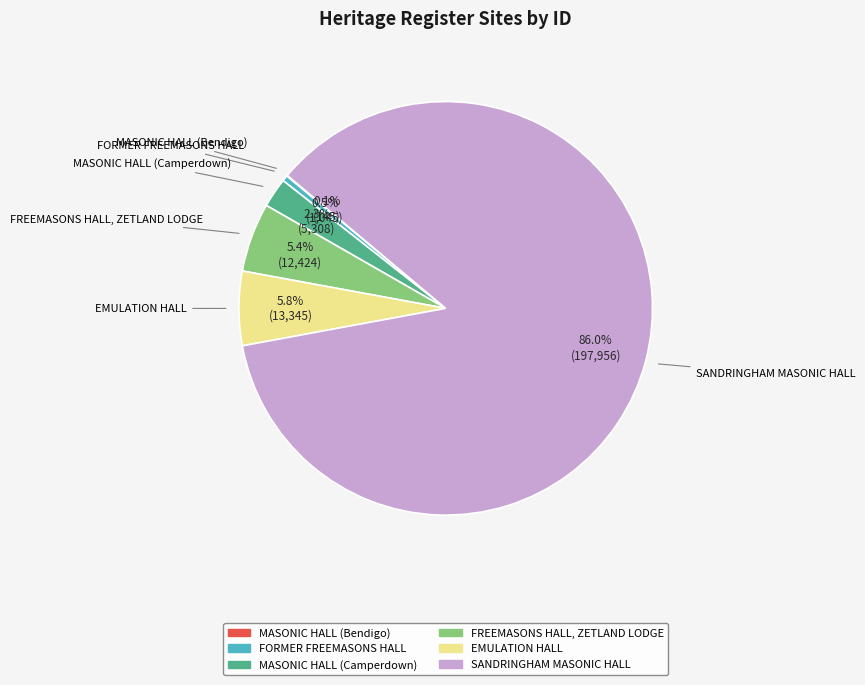

Combined, do SANDRINGHAM MASONIC HALL and MASONIC HALL (Camperdown) account for over 50%?

Yes